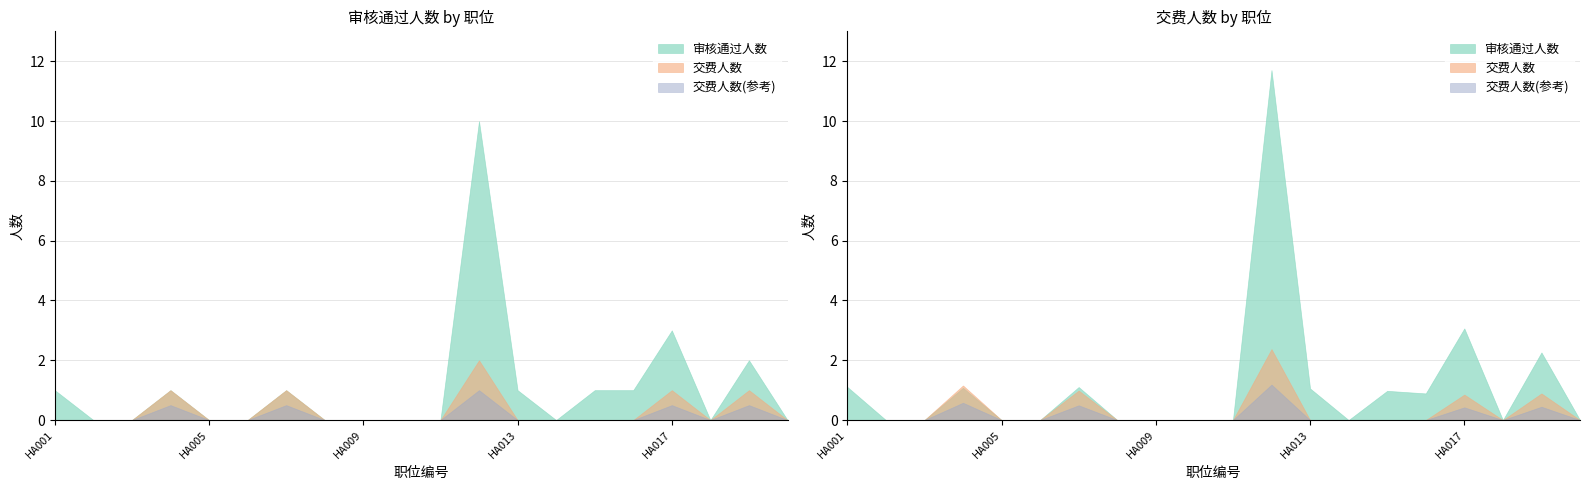

What is the difference between the maximum and minimum values in the 交费人数 series?

2